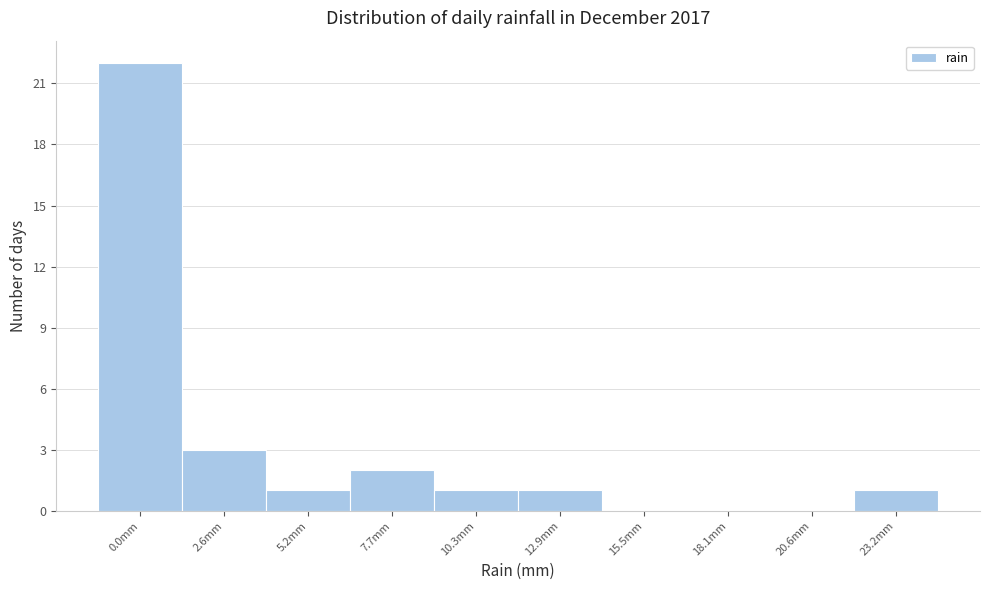

Reading left to right, transcribe all the data shown in this chart.

0.0mm=22	2.6mm=3	5.2mm=1	7.7mm=2	10.3mm=1	12.9mm=1	15.5mm=0	18.1mm=0	20.6mm=0	23.2mm=1